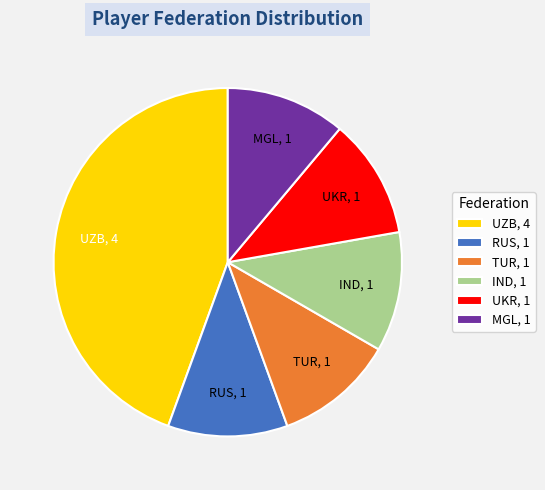

Approximately how many times larger is the value at IND compared to MGL?

1.0